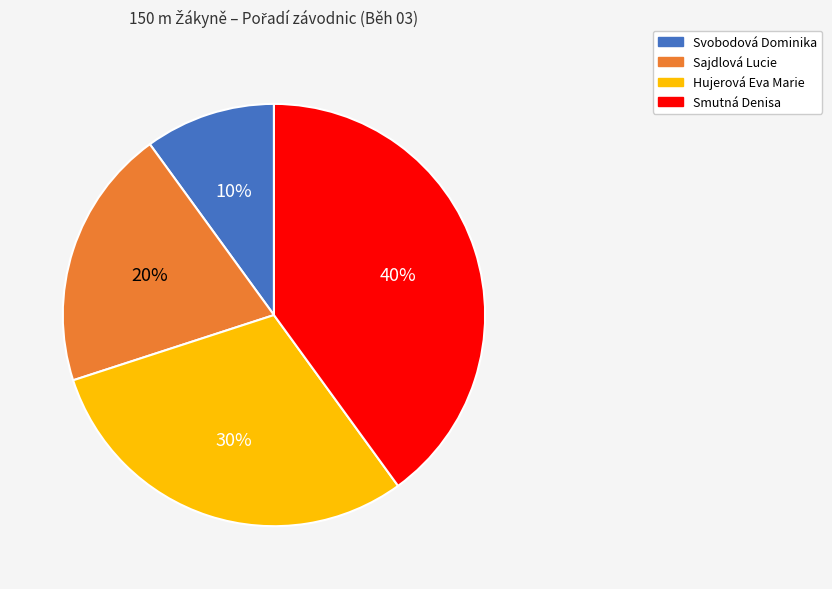

Rank the categories by value from highest to lowest.

Smutná Denisa, Hujerová Eva Marie, Sajdlová Lucie, Svobodová Dominika